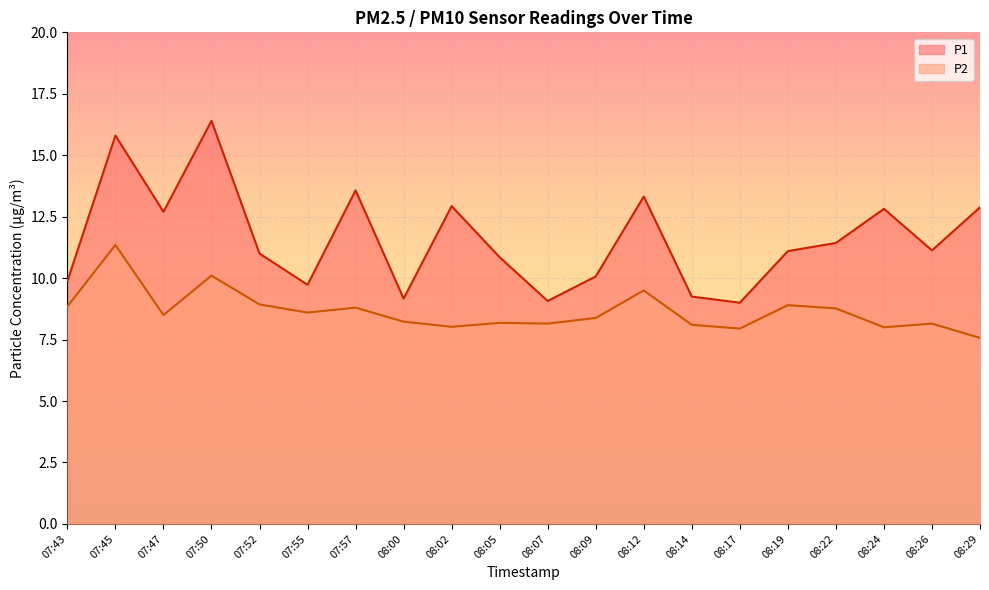

List the series in order of their overall mean, highest first.

P1, P2